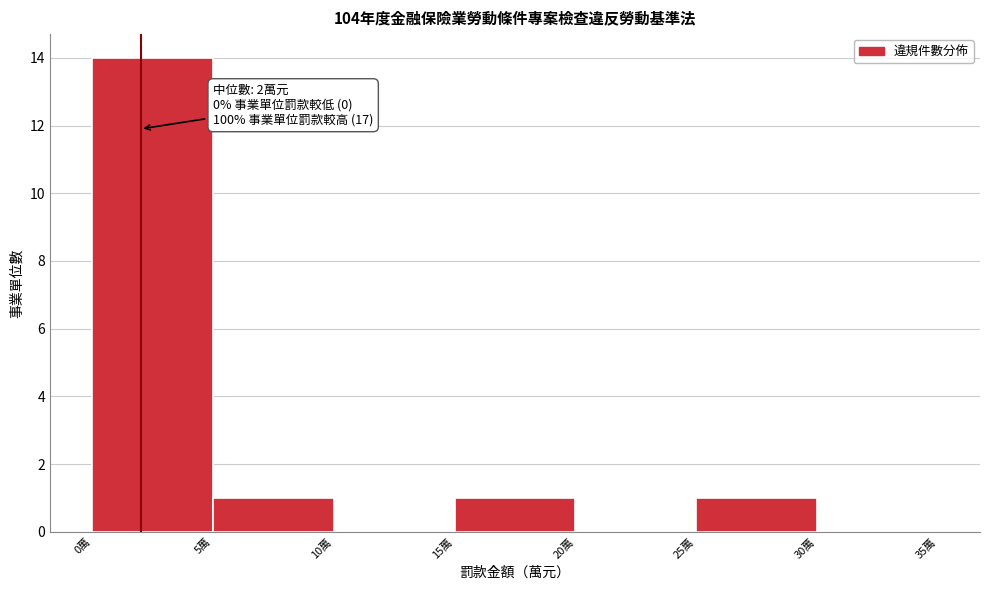

Over which range of the x-axis is the bar tallest?

0 to 5